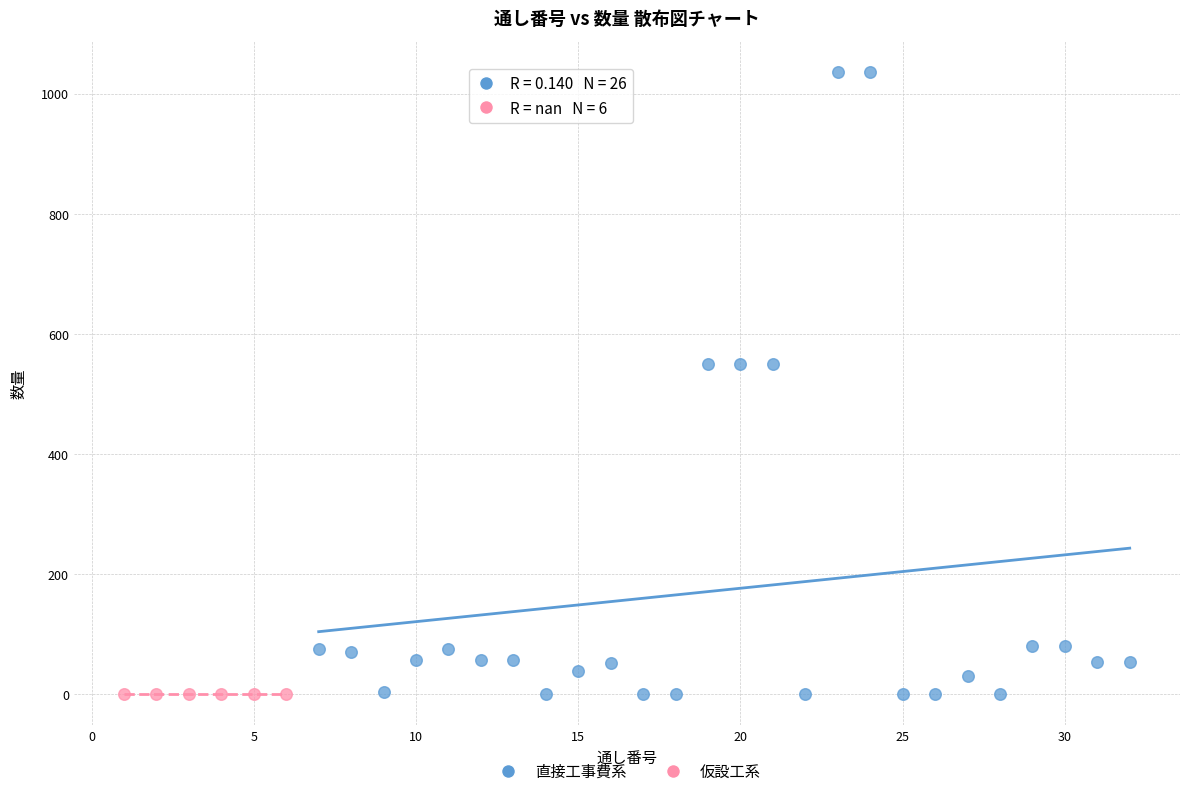

Which series reaches the maximum Y coordinate?

直接工事費系